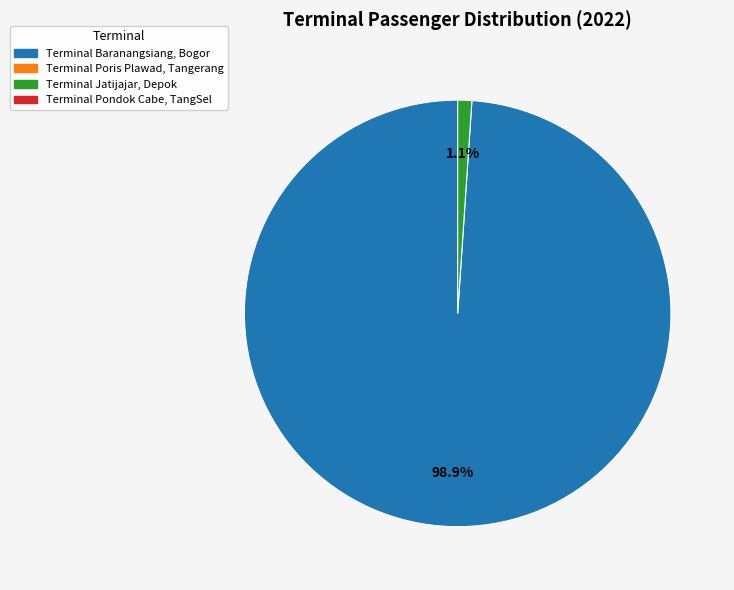

Is there any slice that represents more than half of the pie?

Yes